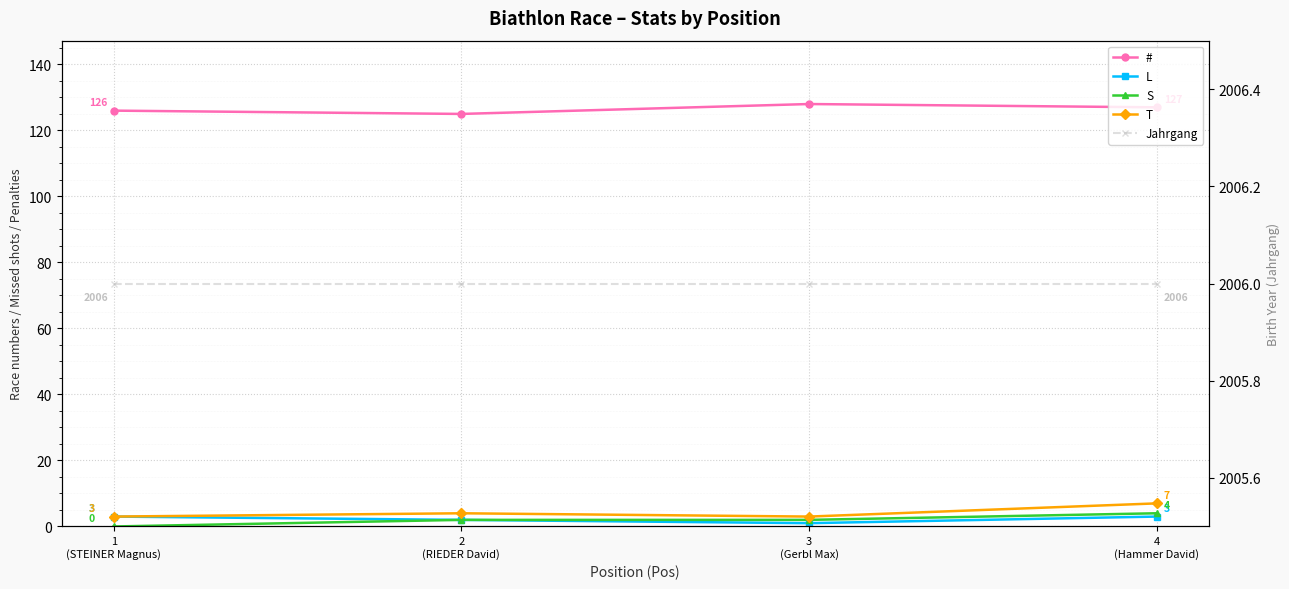

What value does the L series have at 2
(RIEDER David)?

2